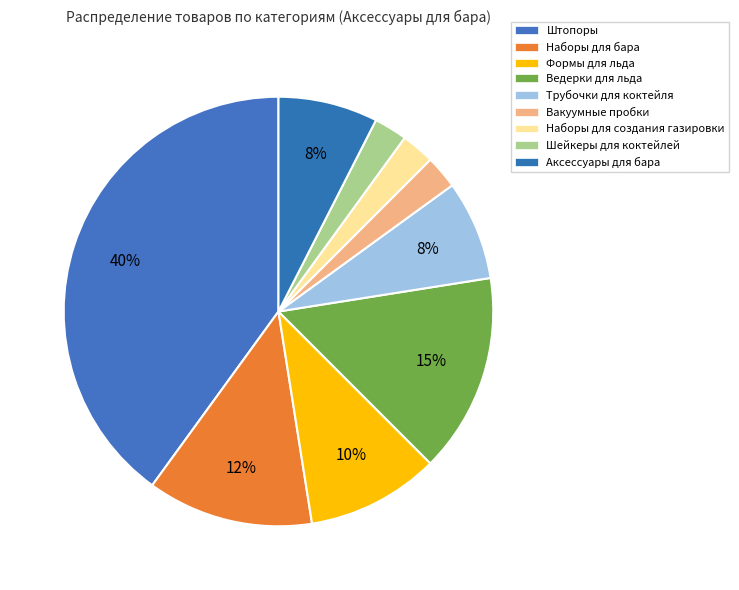

How many segments does this pie chart have?

9